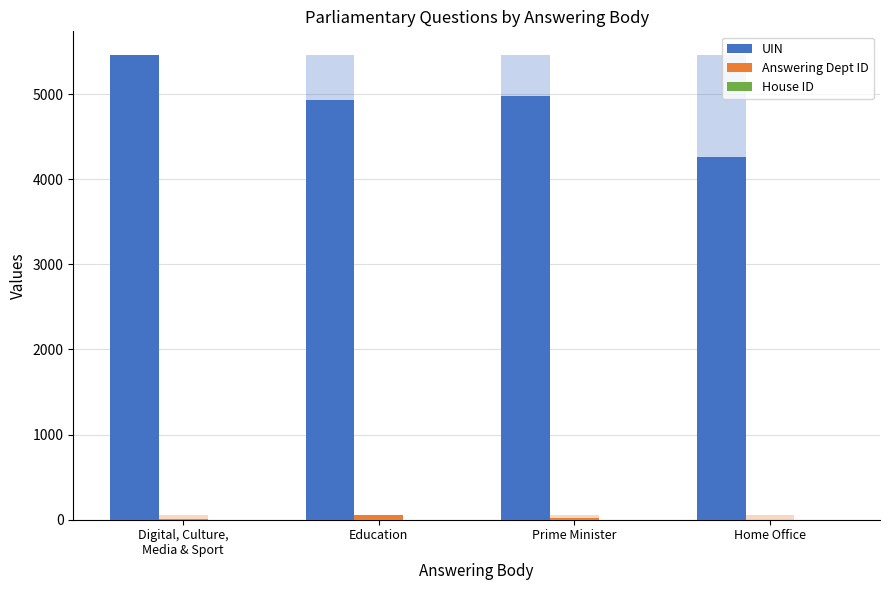

Reading right to left, extract all data points from this chart.

UIN: Home Office=4264	Prime Minister=4974	Education=4932	Digital, Culture,
Media & Sport=5465
Answering Dept ID: Home Office=1	Prime Minister=23	Education=60	Digital, Culture,
Media & Sport=10
House ID: Home Office=1	Prime Minister=1	Education=1	Digital, Culture,
Media & Sport=1